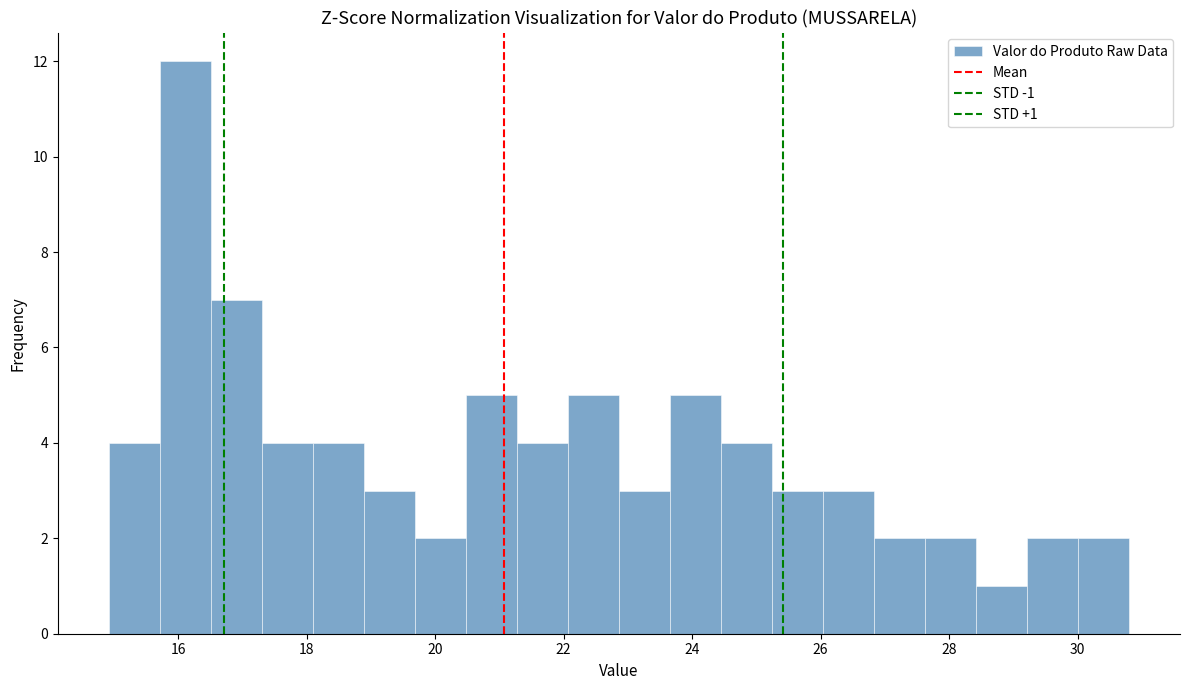

Around what value on the x-axis is the tallest bar? Give the approximate position of its centre, as read against the axis.

16.2